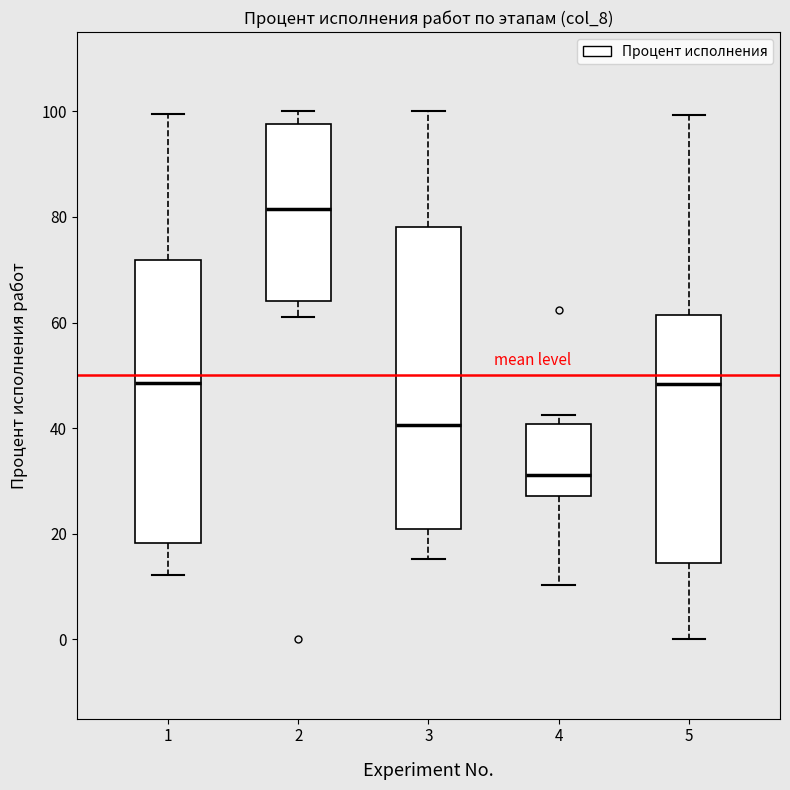

Where does the median line of the box at x = 1 sit on the y-axis? The values are not printed on the chart, so give them approximately, as read against the axis.

48